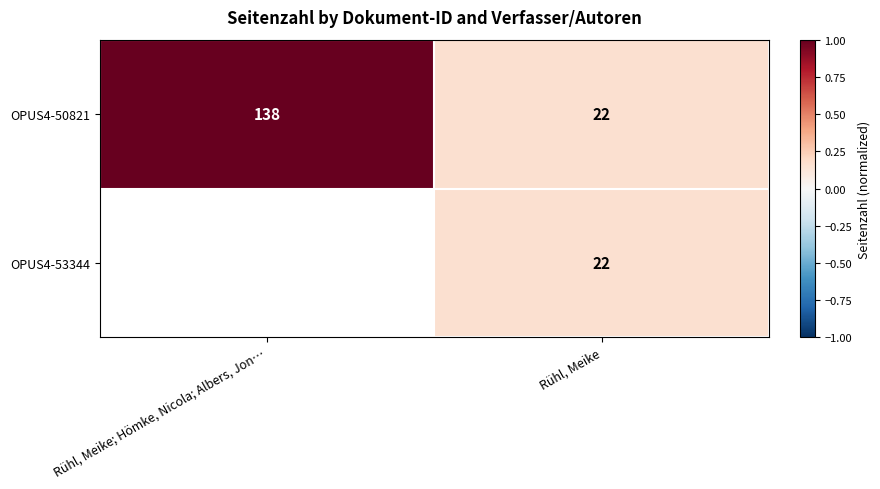

At how many categories does at least one series exceed 0?

2